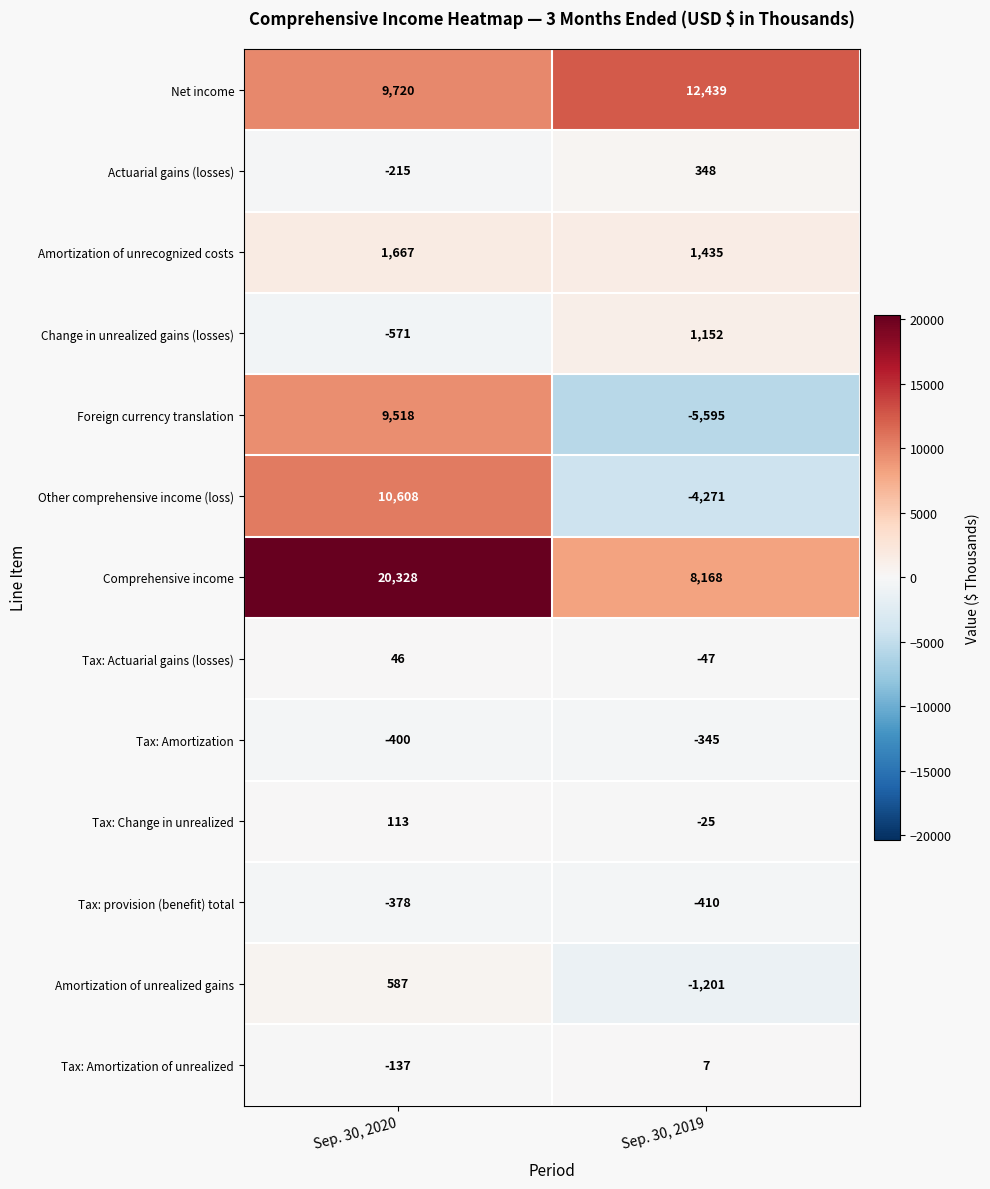

Reading left to right, extract all data points from this chart.

Net income: 9720	12439
Actuarial gains (losses): -215	348
Amortization of unrecognized costs: 1667	1435
Change in unrealized gains (losses): -571	1152
Foreign currency translation: 9518	-5595
Other comprehensive income (loss): 10608	-4271
Comprehensive income: 20328	8168
Tax: Actuarial gains (losses): 46	-47
Tax: Amortization: -400	-345
Tax: Change in unrealized: 113	-25
Tax: provision (benefit) total: -378	-410
Amortization of unrealized gains: 587	-1201
Tax: Amortization of unrealized: -137	7